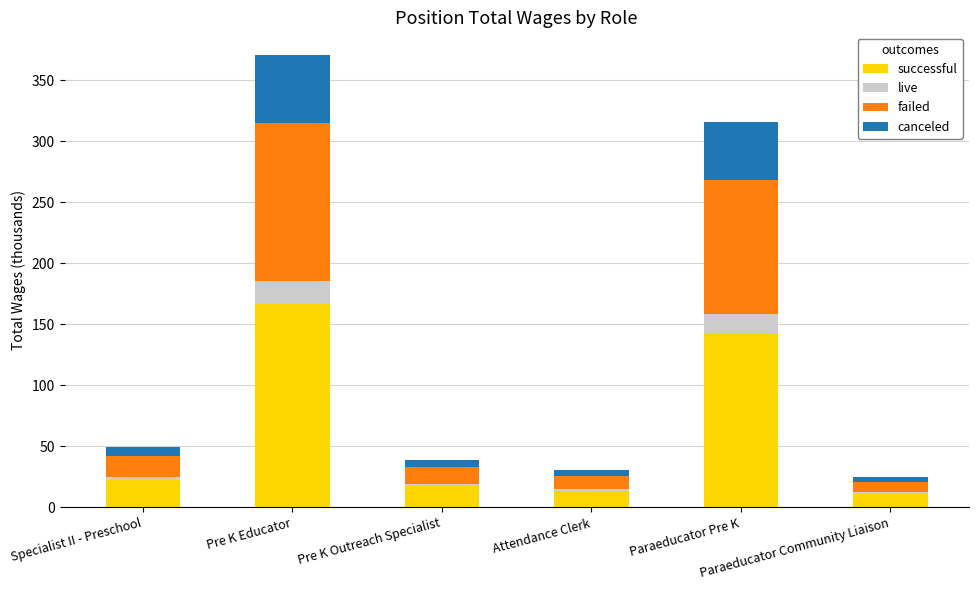

What is the maximum value for successful?

166.8